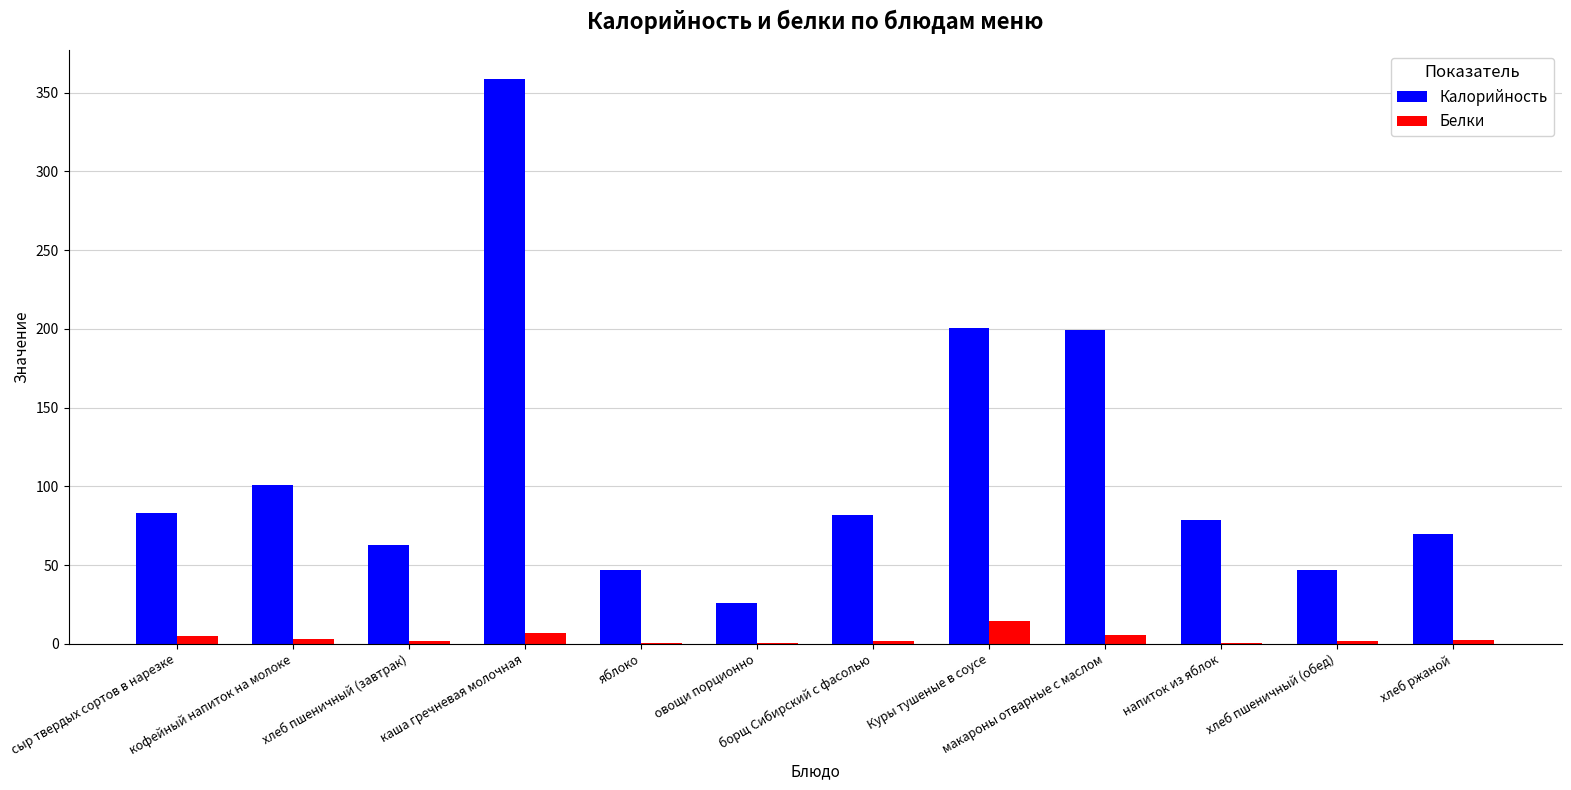

Which series has the largest total across all categories?

Калорийность